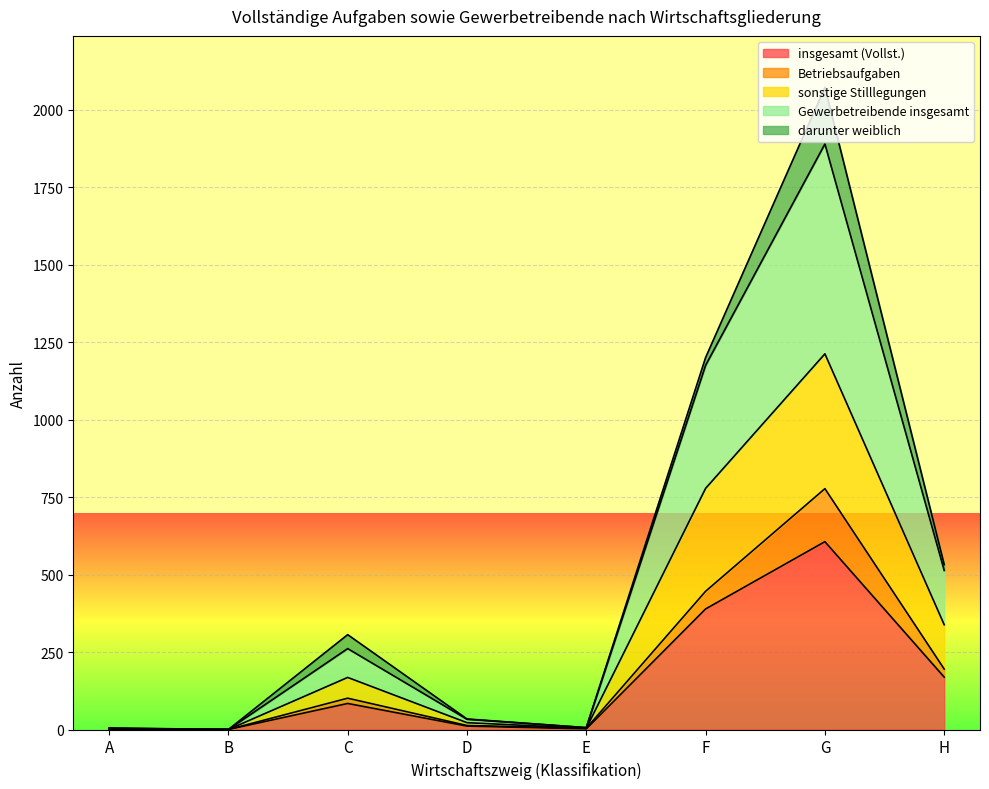

The Gewerbetreibende insgesamt series shows 949 at H. True or false?

False